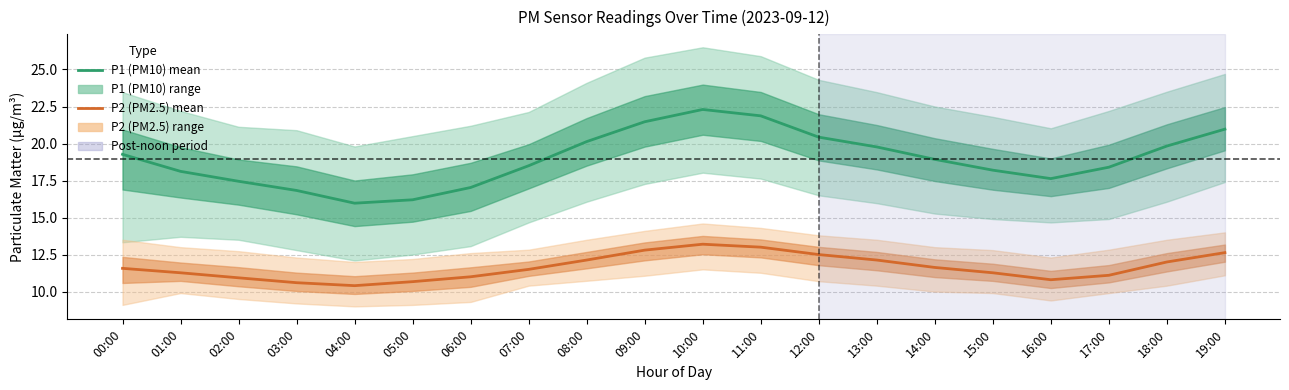

How many lines are shown in the chart?

2